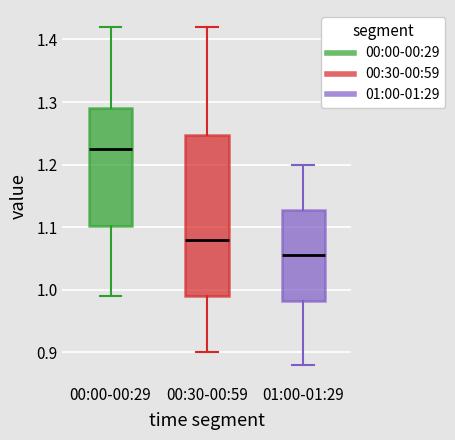

Reading left to right, read every box against the y-axis: the position of its median line, the range the box covers, and the ends of its whiskers. The values are not printed on the chart, so give them approximately, as read against the axis.

00:00-00:29: median 1.23, box 1.10 to 1.29, whiskers 0.99 to 1.42
00:30-00:59: median 1.08, box 0.99 to 1.25, whiskers 0.90 to 1.42
01:00-01:29: median 1.06, box 0.98 to 1.13, whiskers 0.88 to 1.20